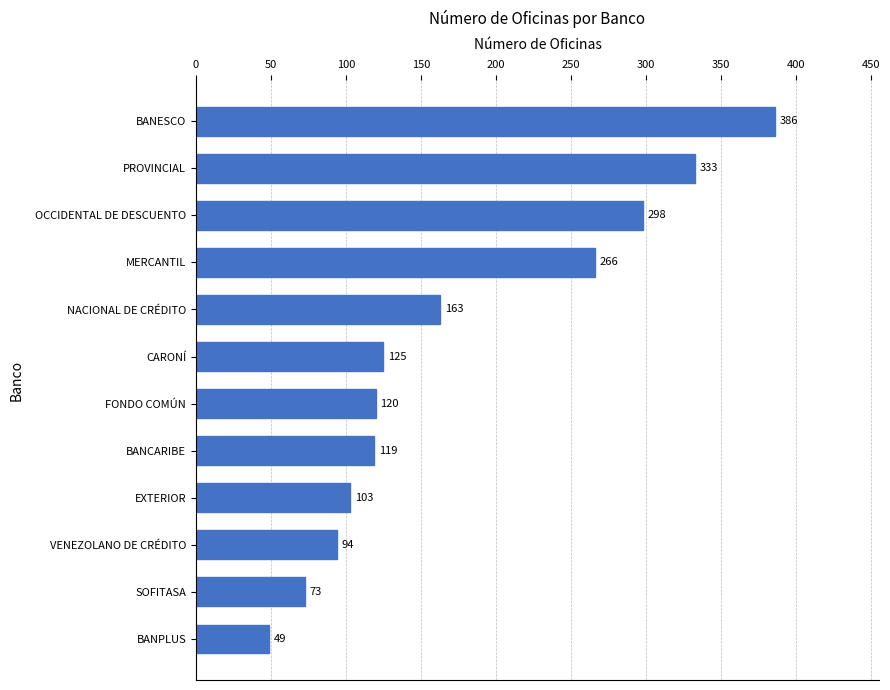

Rank the categories by value from highest to lowest.

BANESCO, PROVINCIAL, OCCIDENTAL DE DESCUENTO, MERCANTIL, NACIONAL DE CRÉDITO, CARONÍ, FONDO COMÚN, BANCARIBE, EXTERIOR, VENEZOLANO DE CRÉDITO, SOFITASA, BANPLUS